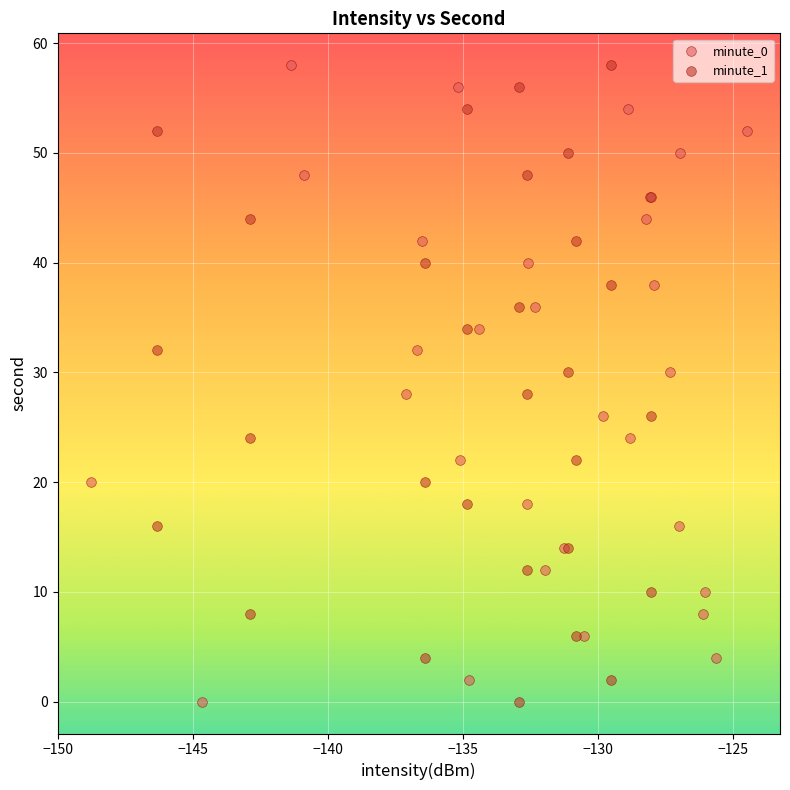

What are all the series names shown in the legend?

minute_0, minute_1